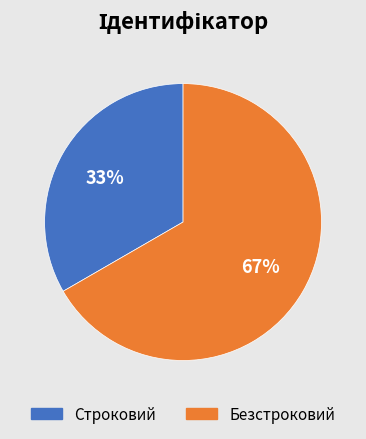

Which slice is the smallest?

Строковий